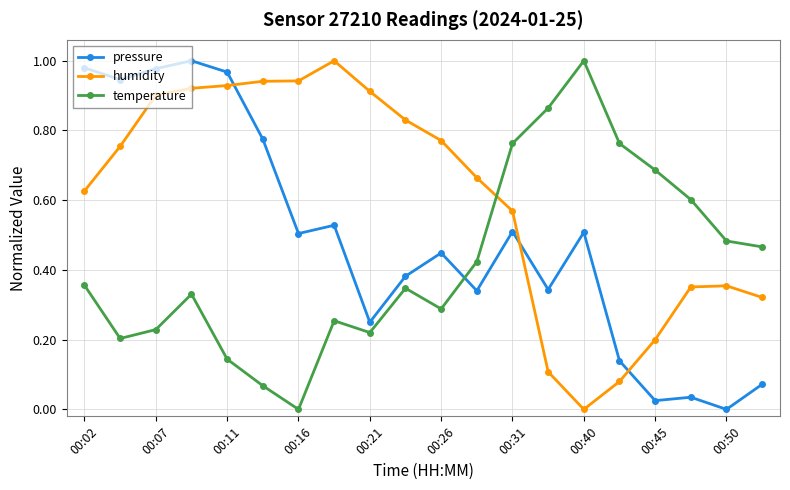

How many lines are shown in the chart?

3